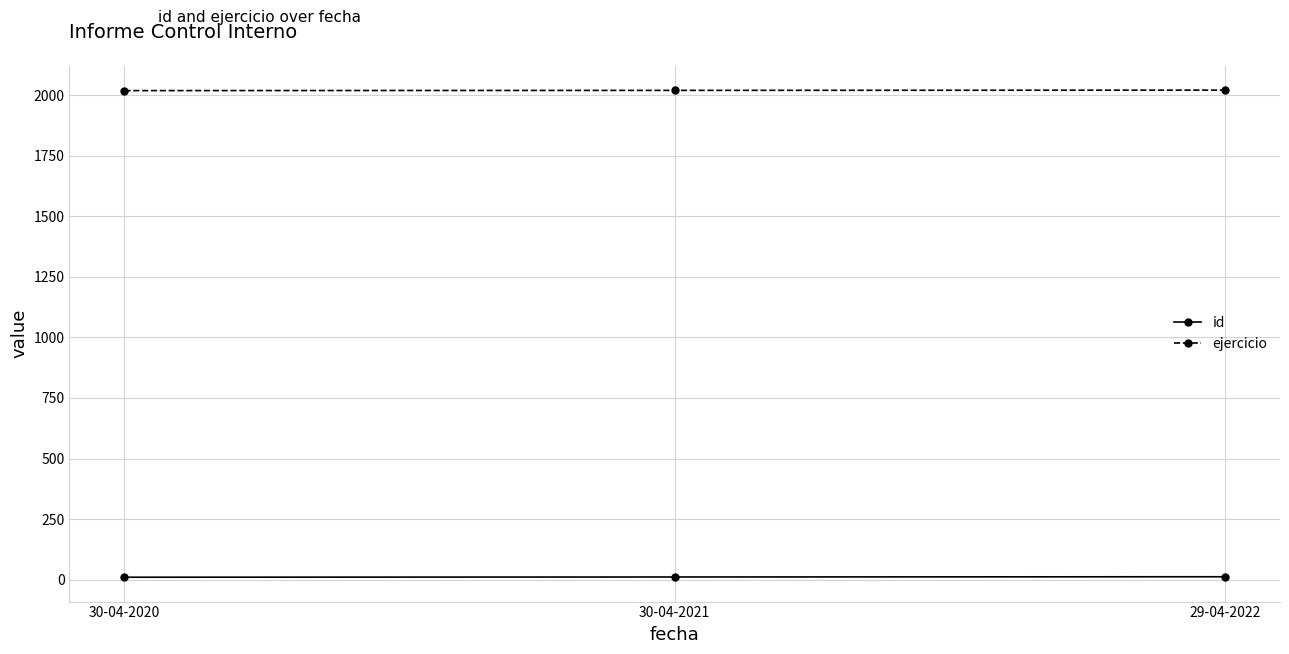

Is it true that ejercicio equals 551 at 30-04-2021?

False